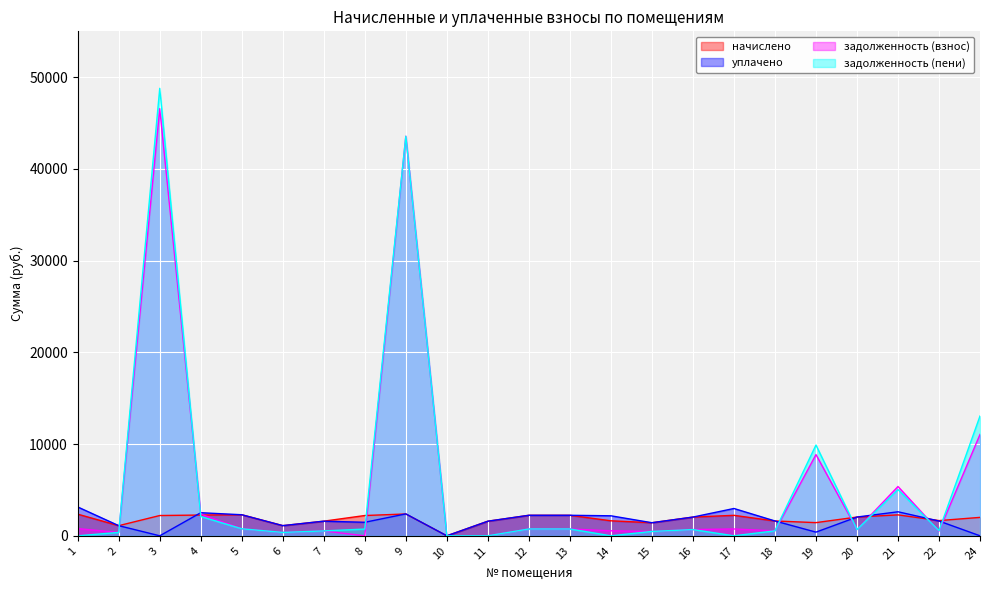

Where is задолженность (взнос) nearest to the value 23286?

24